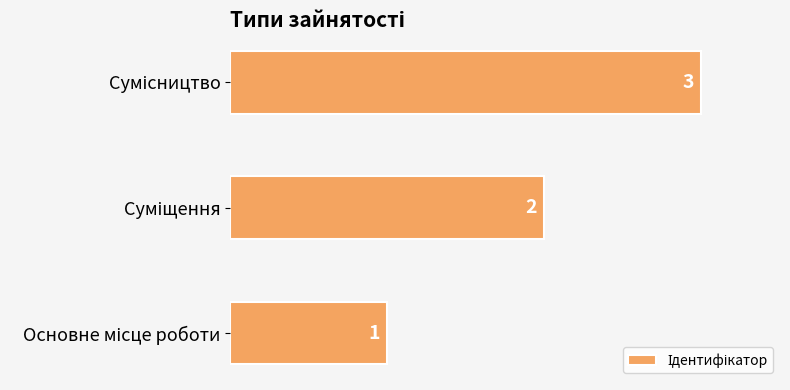

Count the values in the range 1 to 3.

3